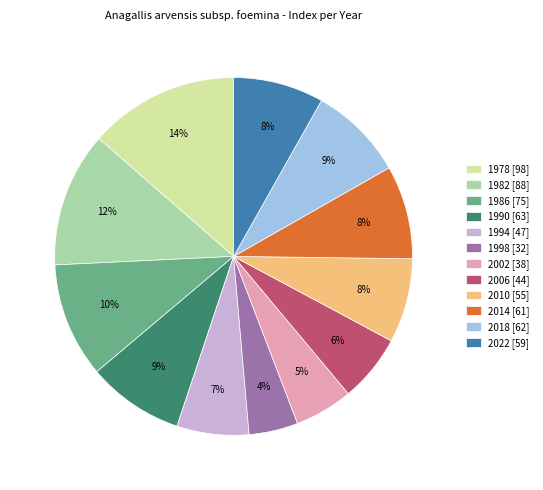

Does 1986 account for over 50% of the chart?

No